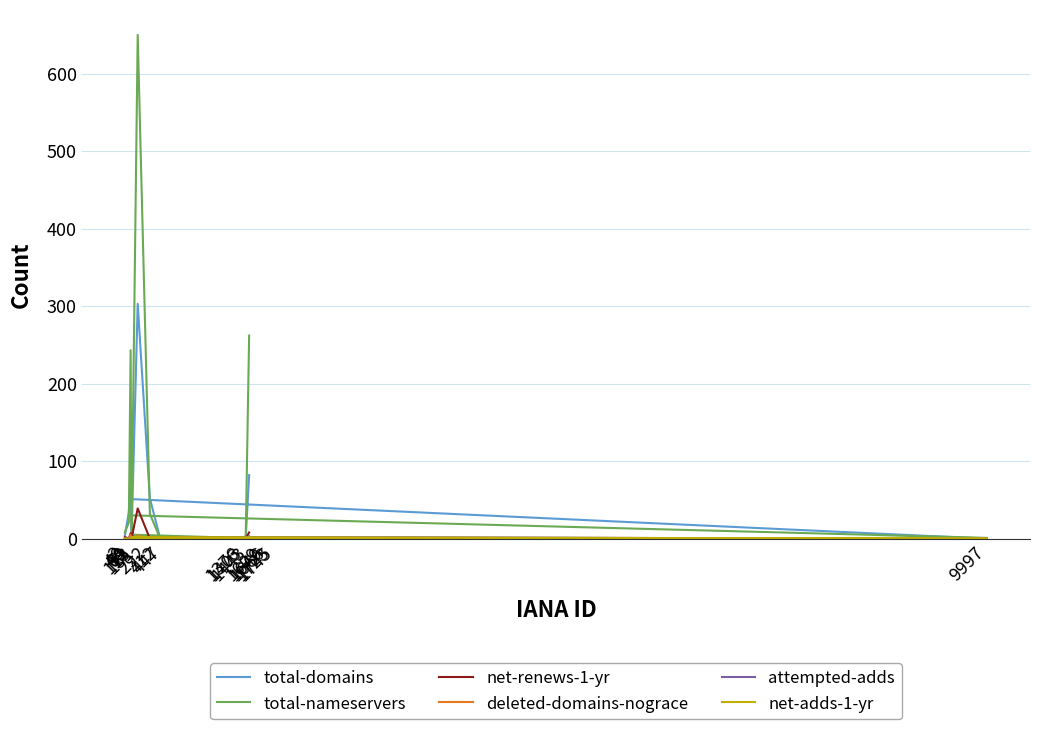

True or false: total-nameservers has a value of 0 at 79.

True